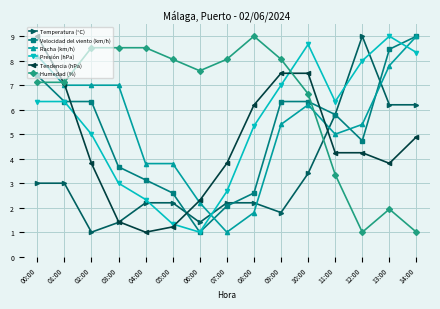

How many intersections are there between Velocidad del viento (km/h) and Tendencia (hPa)?

3